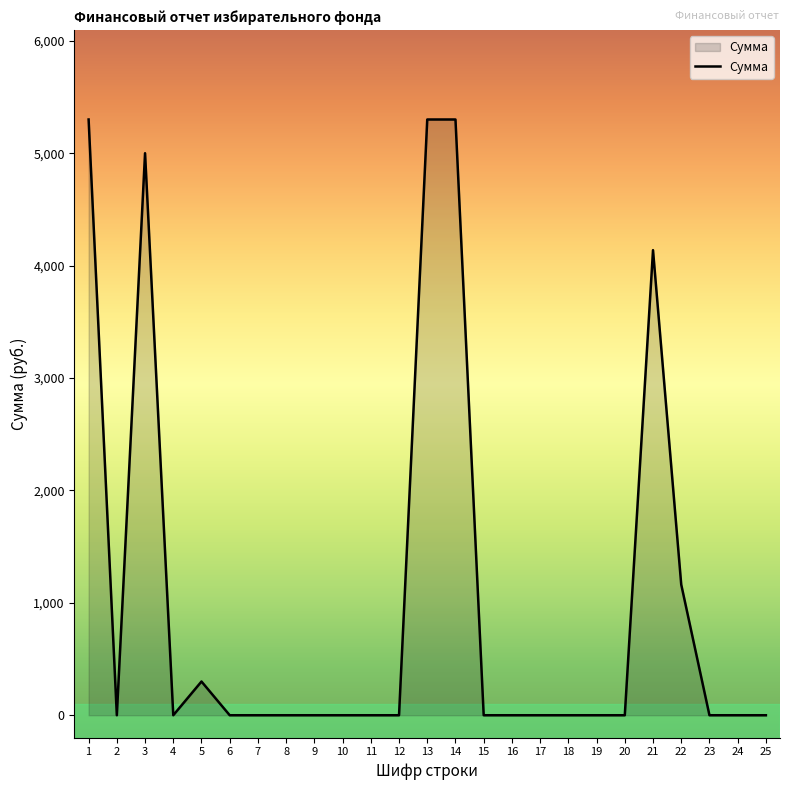

How many values exceed 0?

7